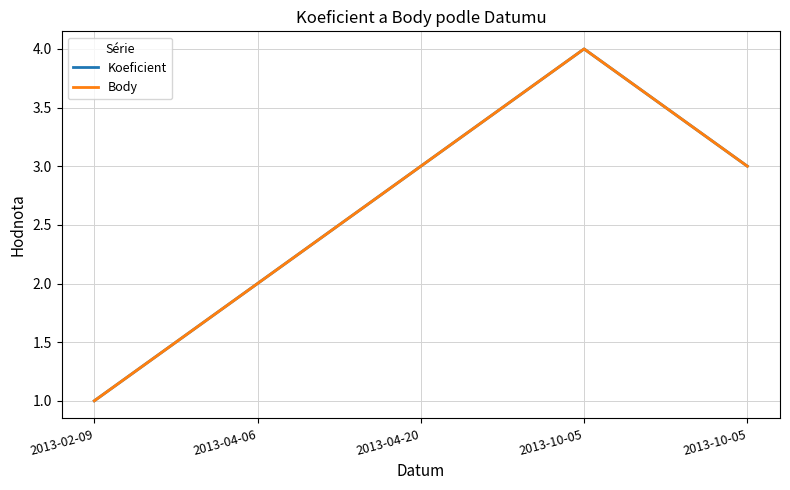

List the series in order of their peak value, highest first.

Koeficient, Body